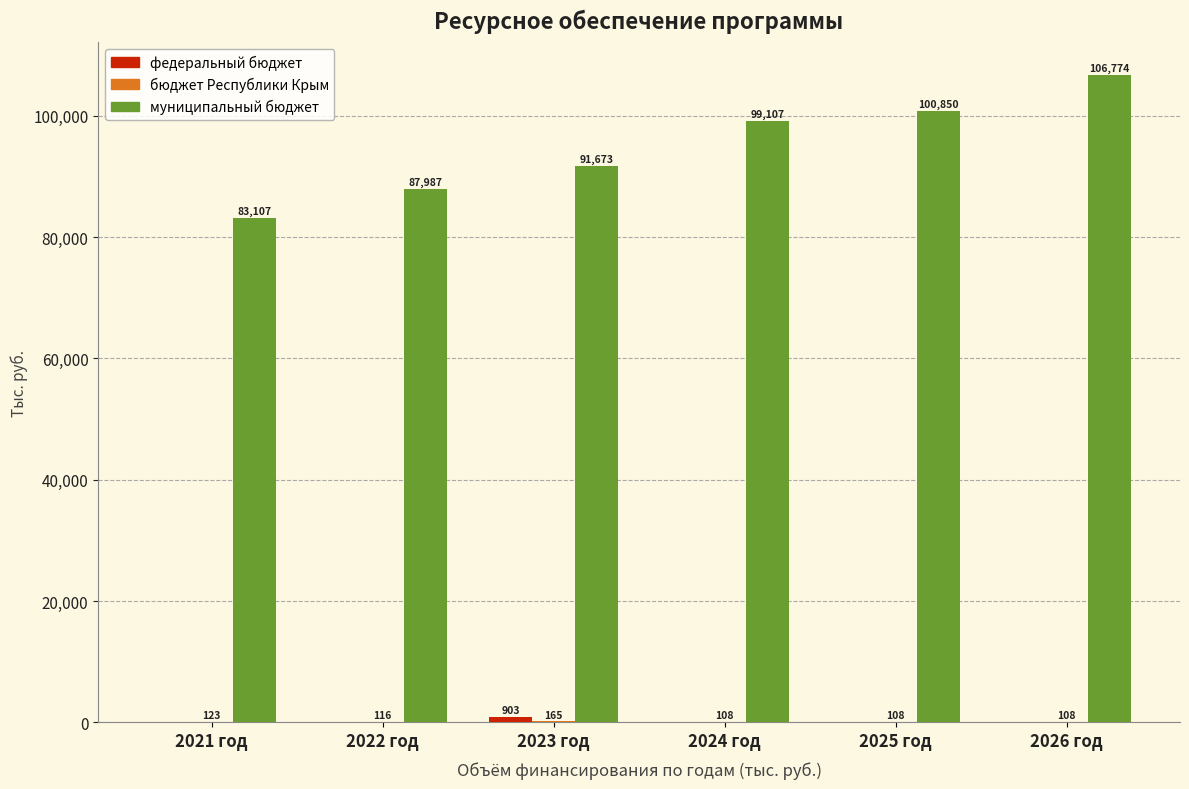

Read the муниципальный бюджет value at 2021 год.

83107.4